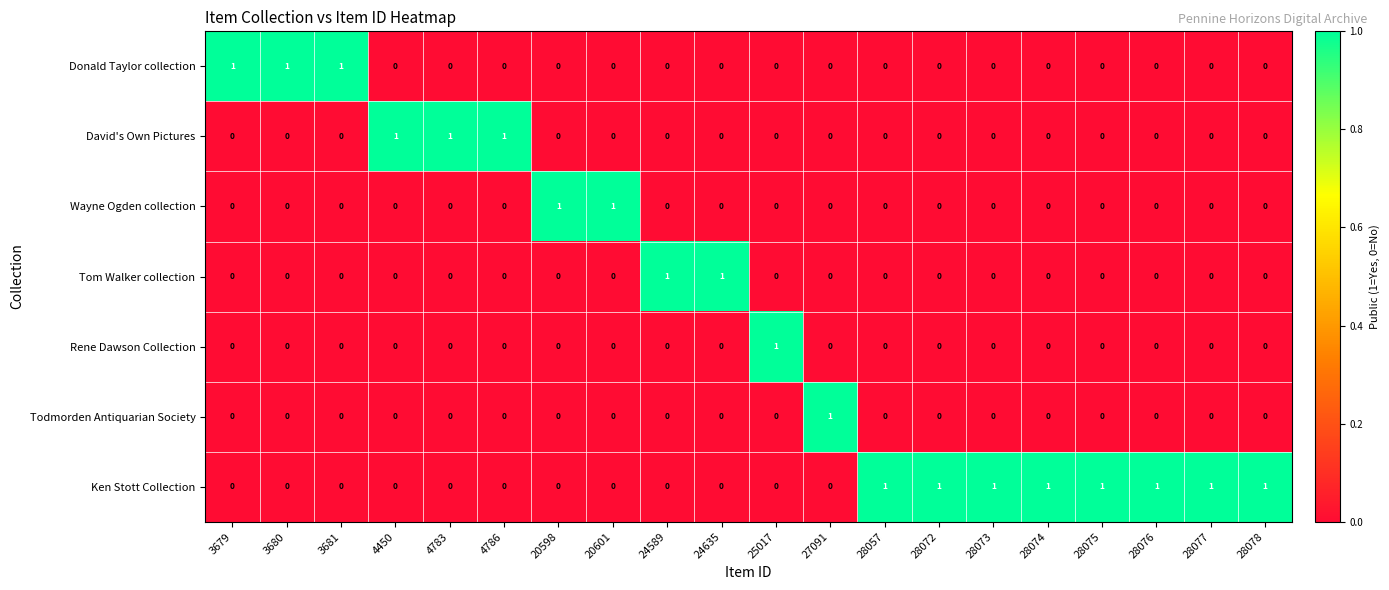

How many Donald Taylor collection values are between 0 and 1?

20